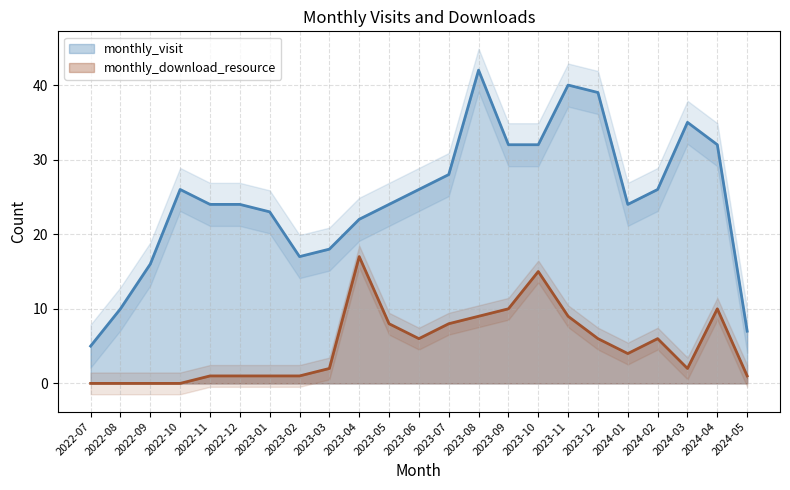

What position from the left is 2024-05?

23